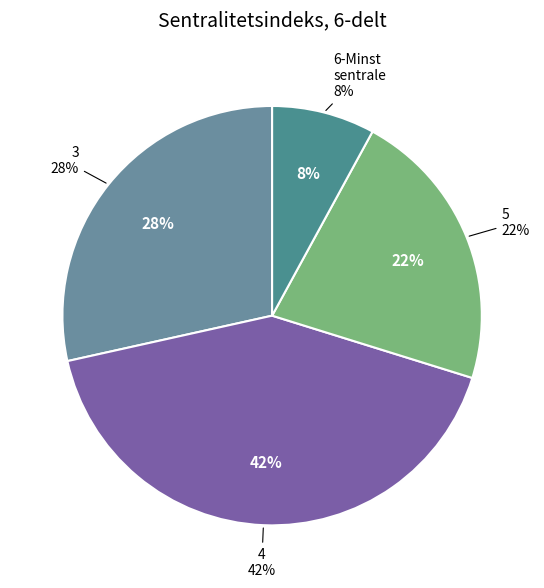

Rank the categories by value from lowest to highest.

6-Minst sentrale, 5, 3, 4